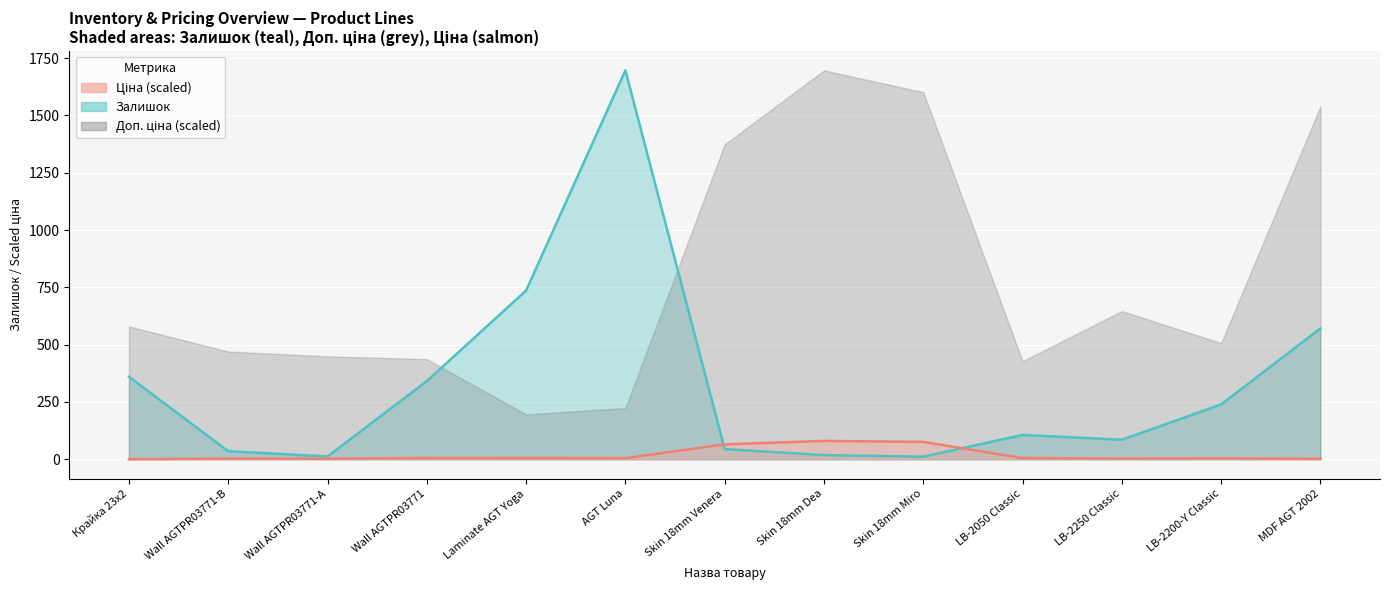

Is it true that Залишок equals 2362.9 at AGT Luna?

False